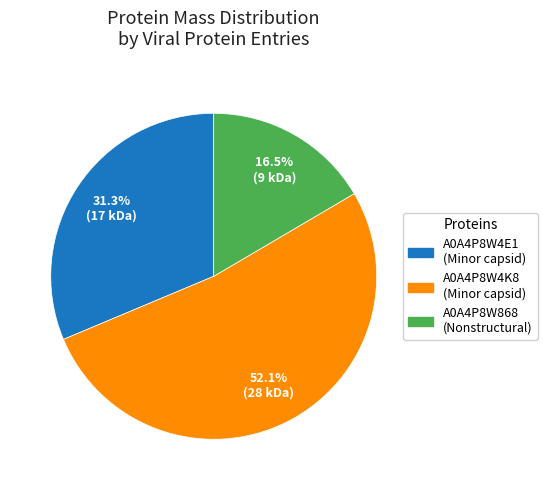

Which has a higher value, A0A4P8W4K8 (Minor capsid) or A0A4P8W4E1 (Minor capsid)?

A0A4P8W4K8 (Minor capsid)